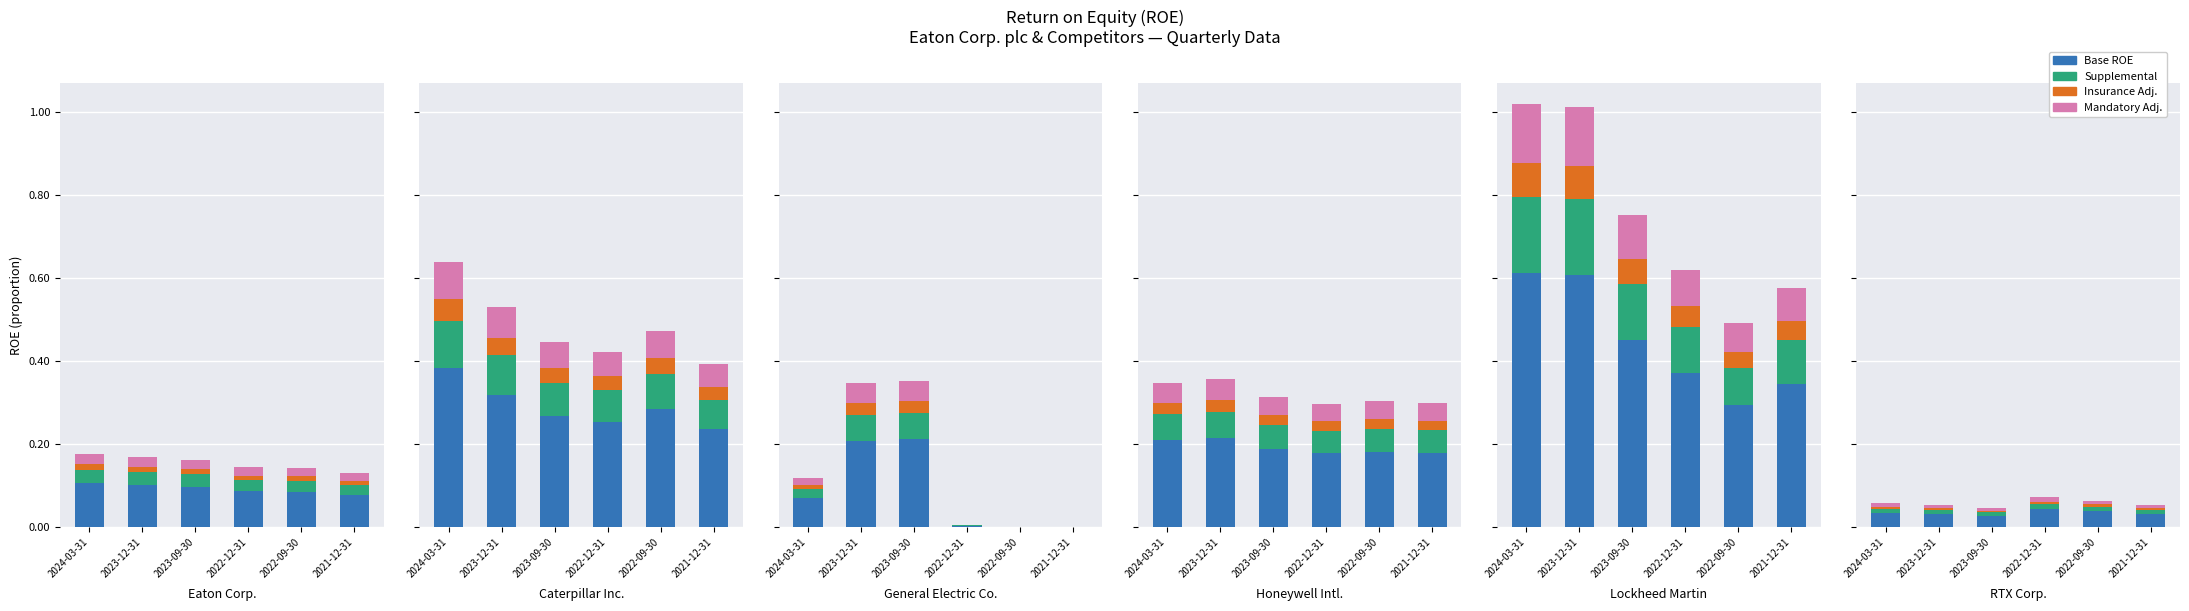

Count the number of data series in this chart.

4